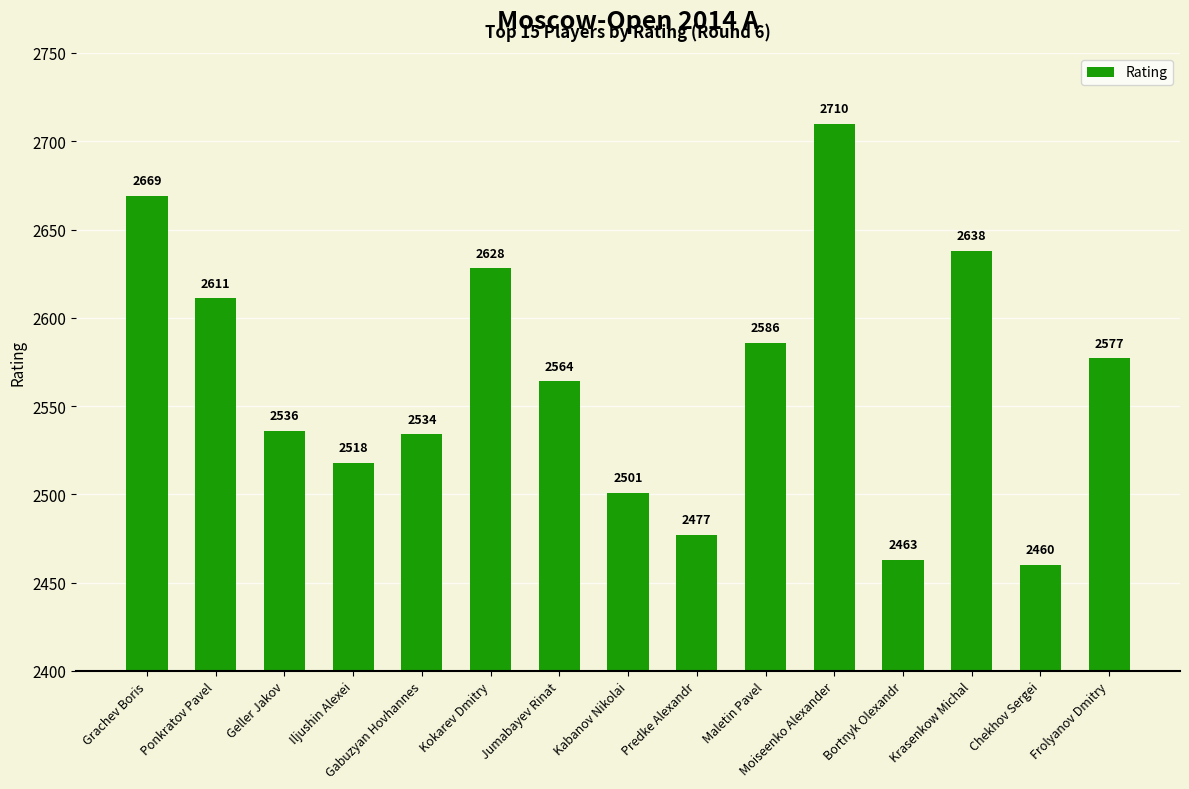

Approximately how many times larger is the value at Iljushin Alexei compared to Geller Jakov?

1.0